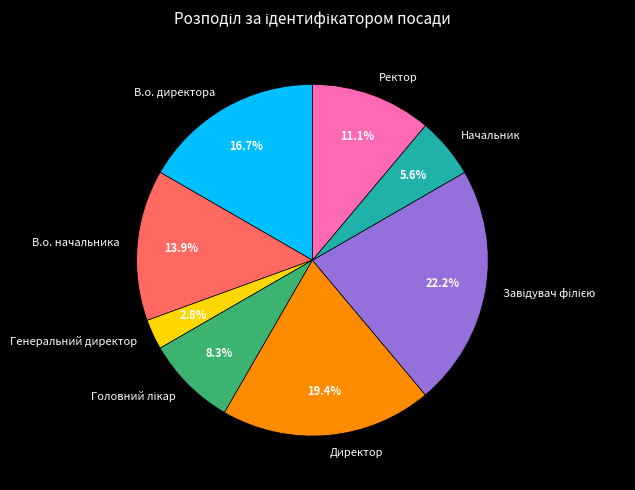

The Генеральний директор slice represents 3% of the pie. True or false?

True